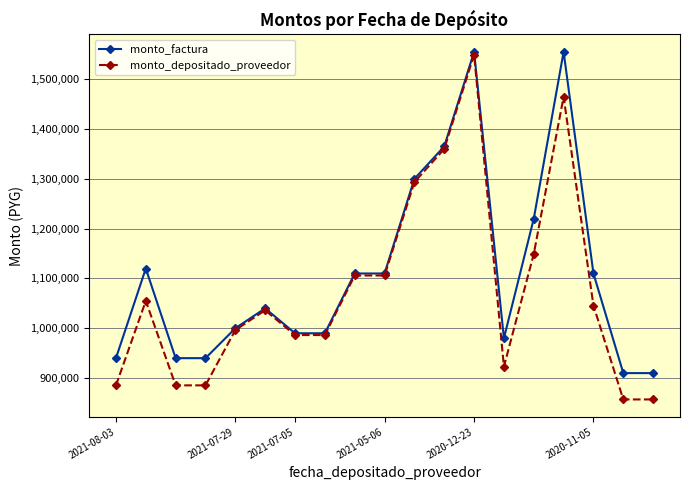

Which series has the largest total across all categories?

monto_factura